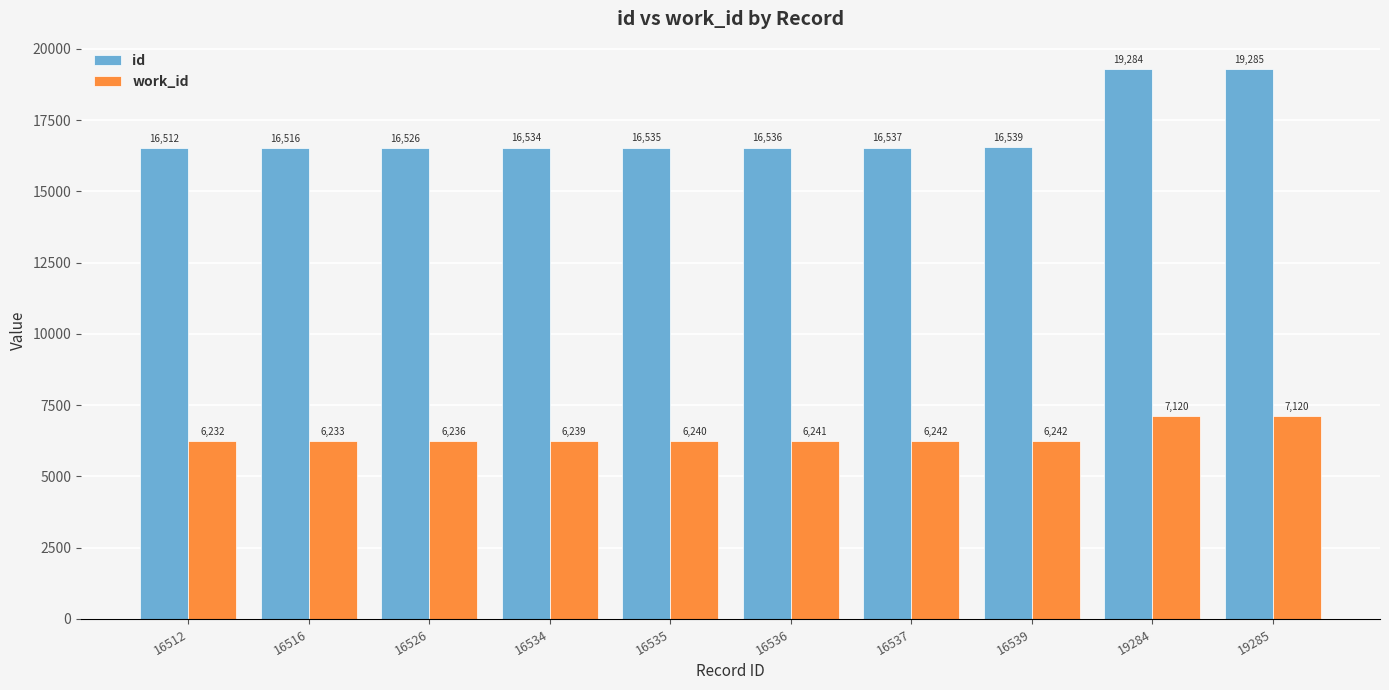

Is it true that id equals 8327 at 16512?

False